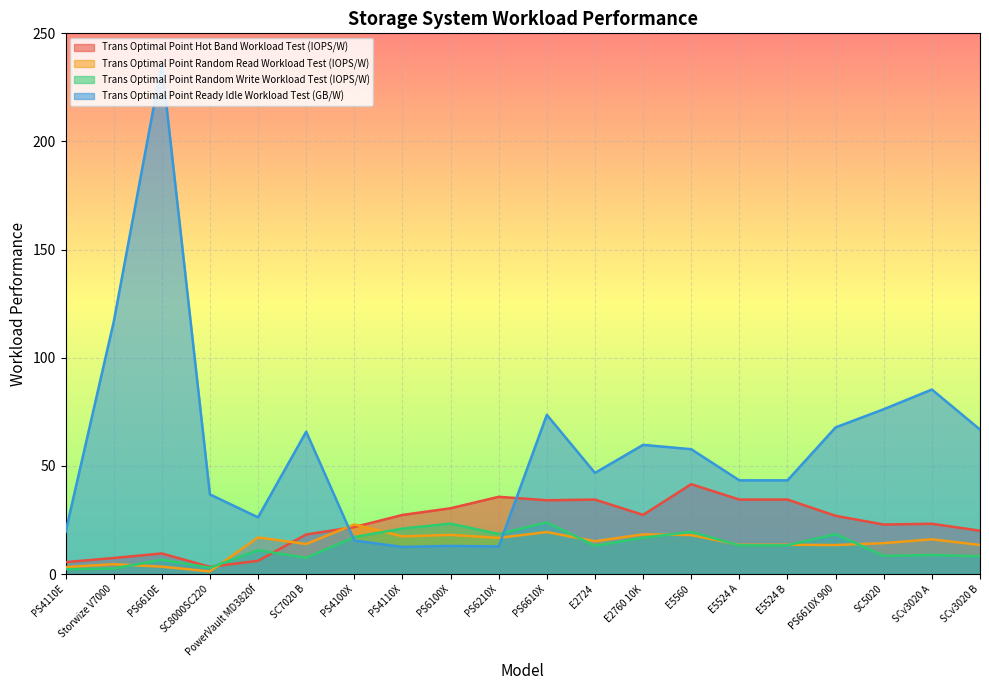

In Trans Optimal Point Random Write Workload Test (IOPS/W), how many points are lower than both neighbors (excluding endpoints)?

5